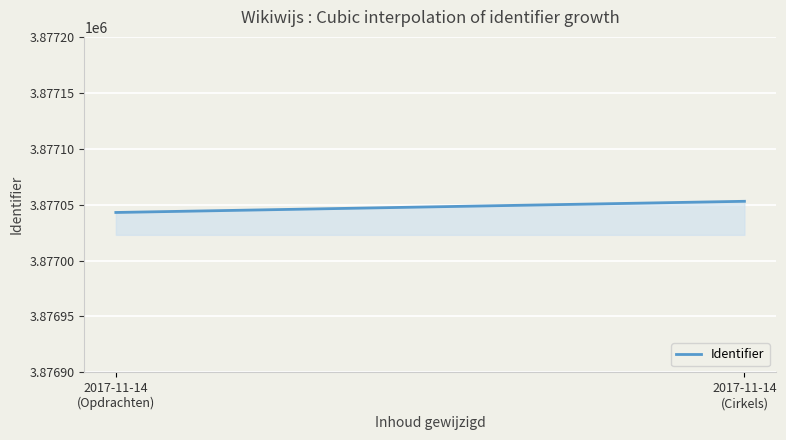

What is the difference between the maximum and minimum values?

10.0